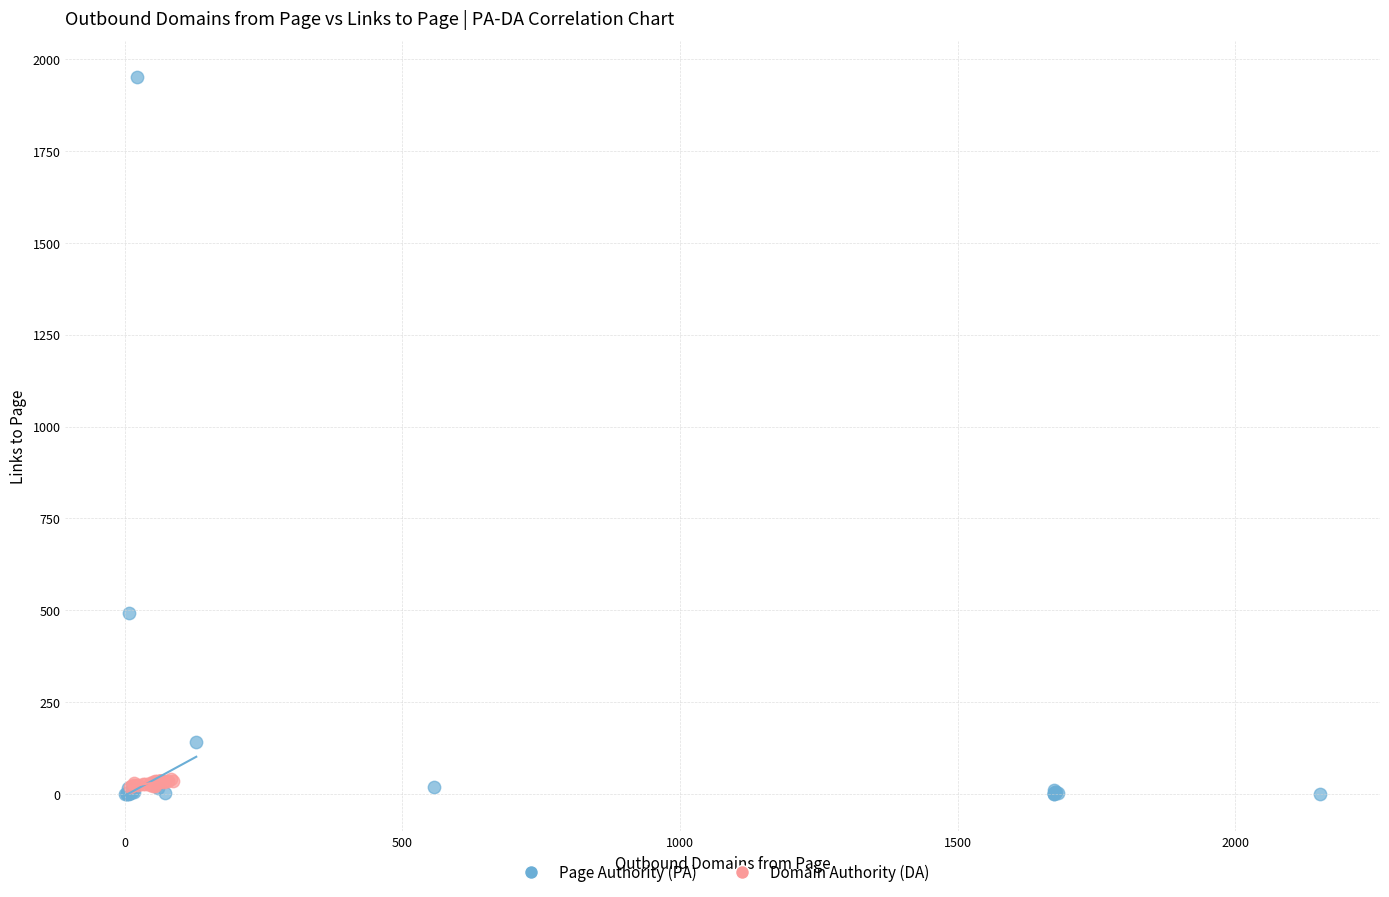

Which series has the largest Y range (max minus min)?

Page Authority (PA)